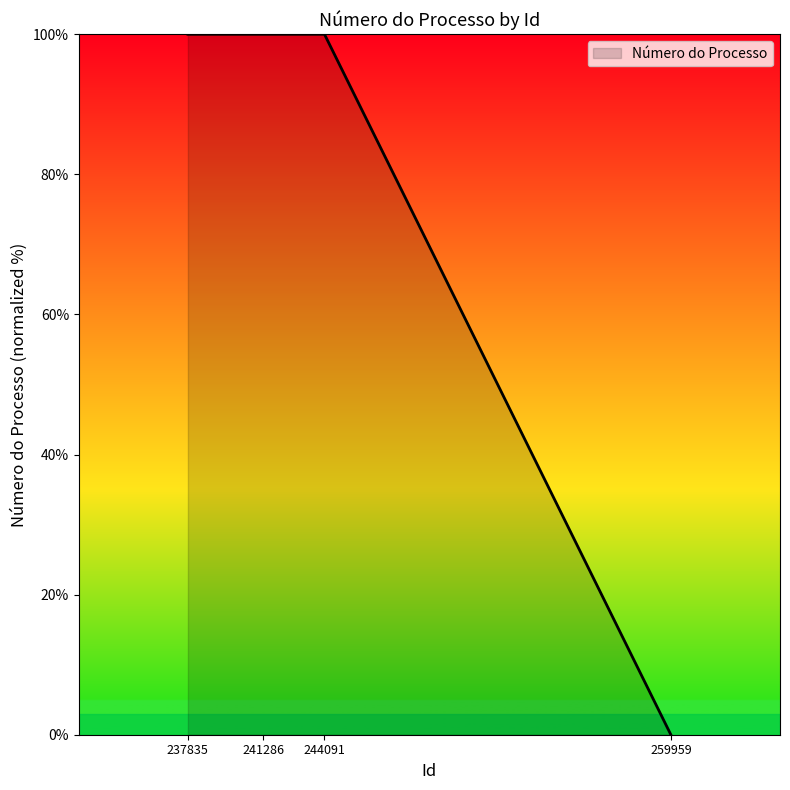

At which category does the data reach its first local valley?

241286